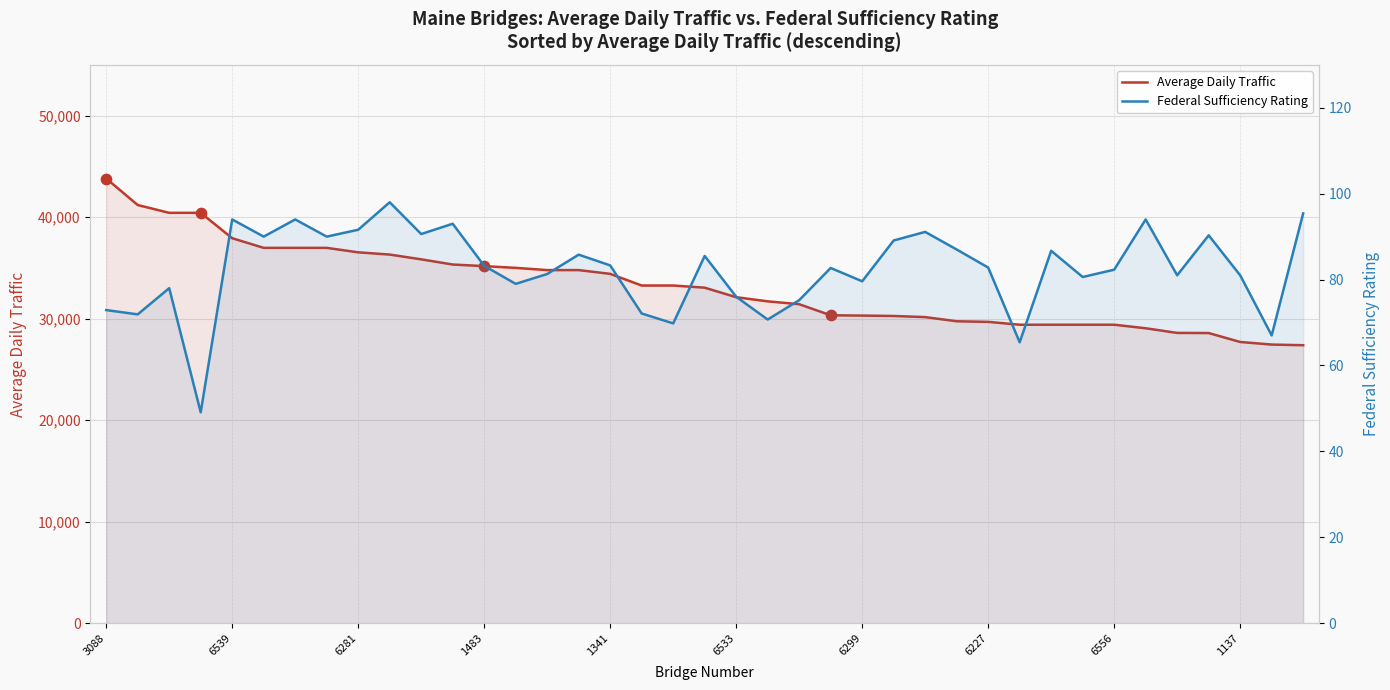

What is the total value across all series at 1341?

34493.3